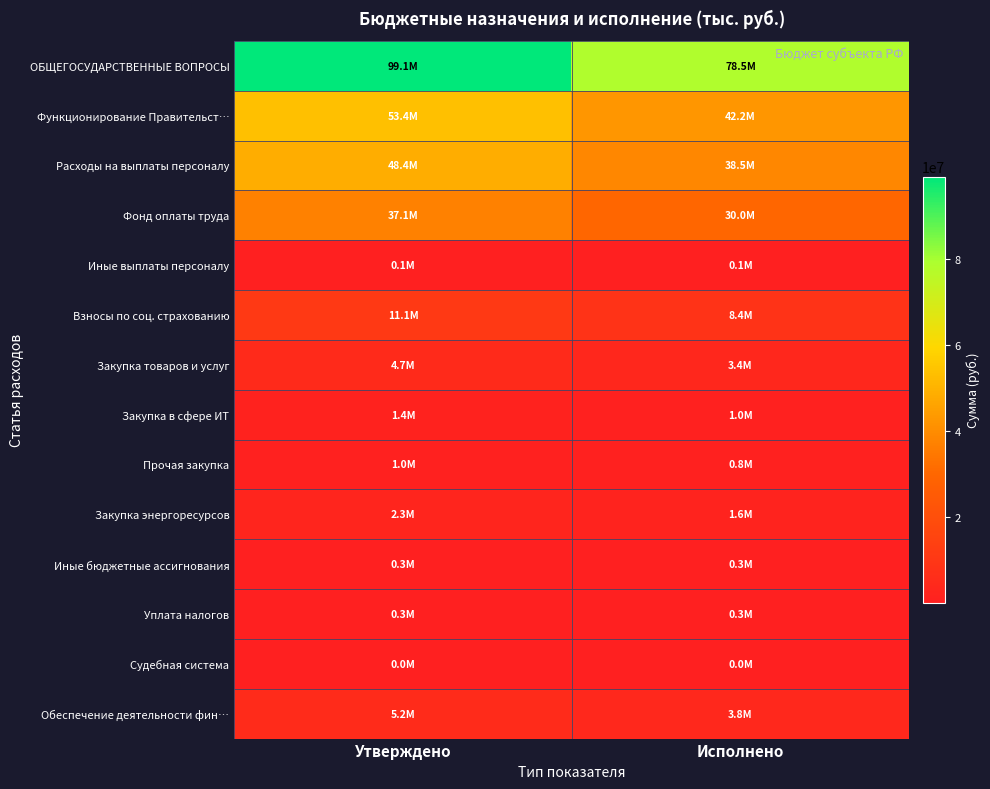

What is the smallest value displayed?

2400.0